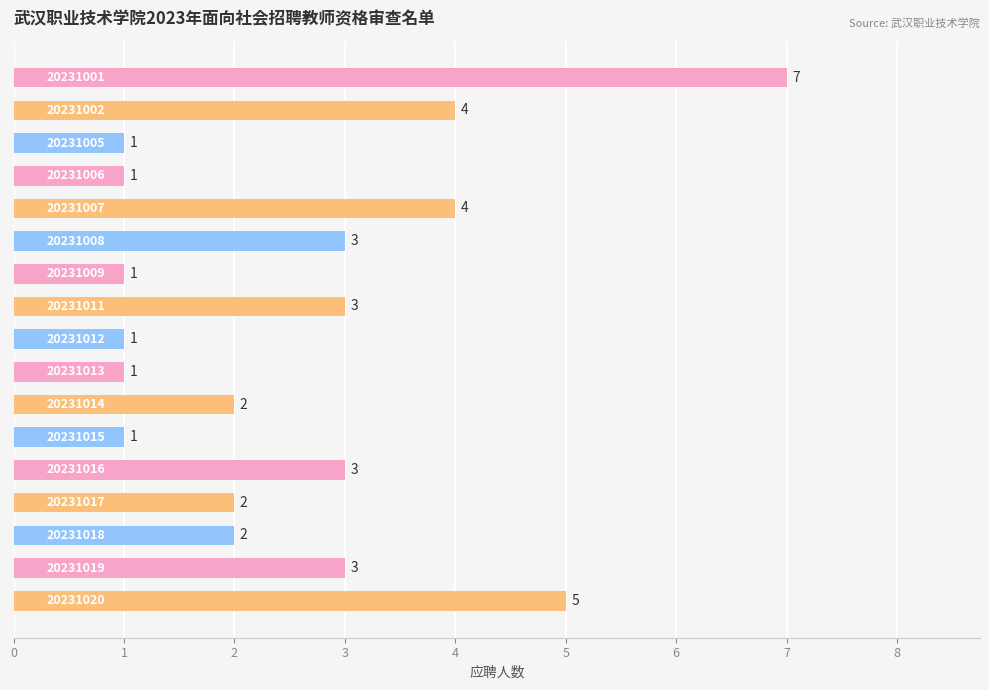

What is the smallest value displayed?

1